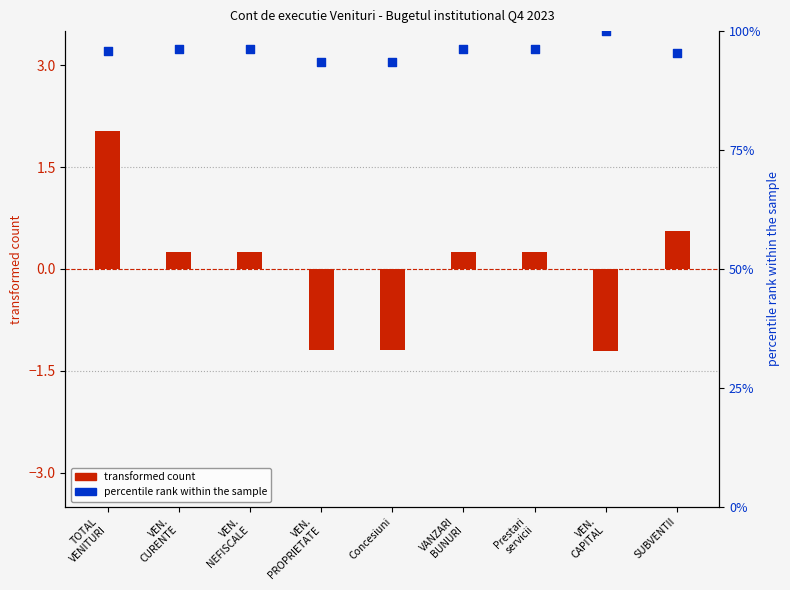

What is the total value across all series at VANZARI
BUNURI?

96.4